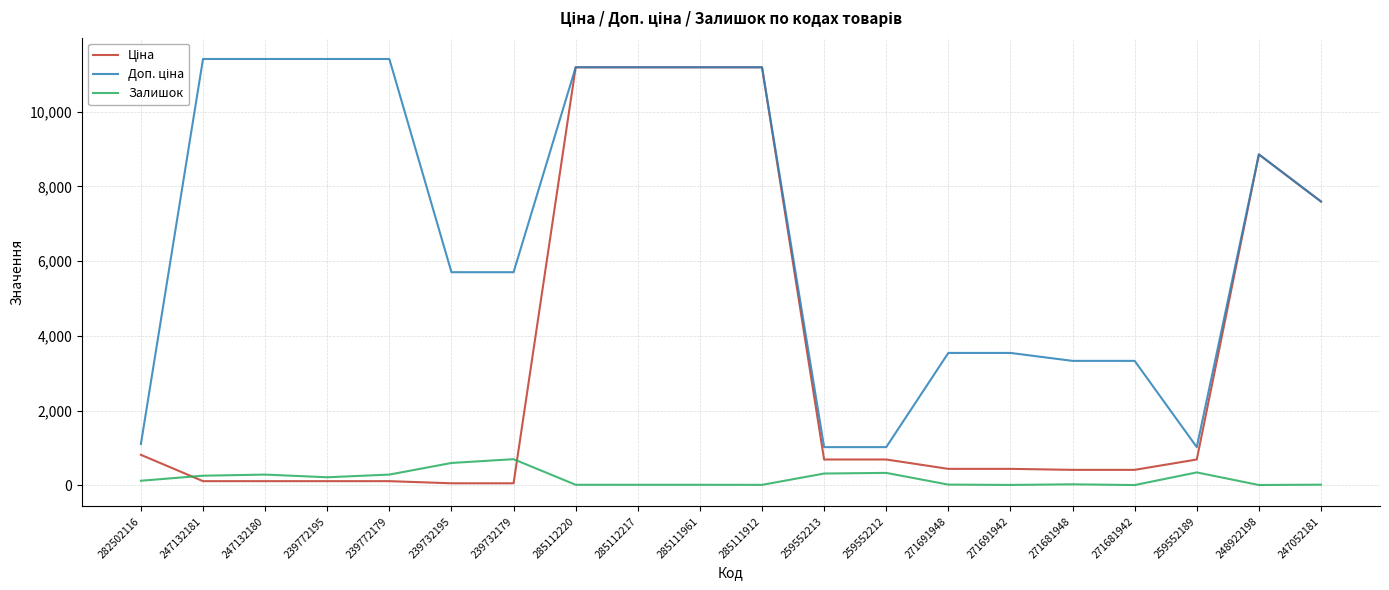

What is the total value across all series at 259552213?

2036.3